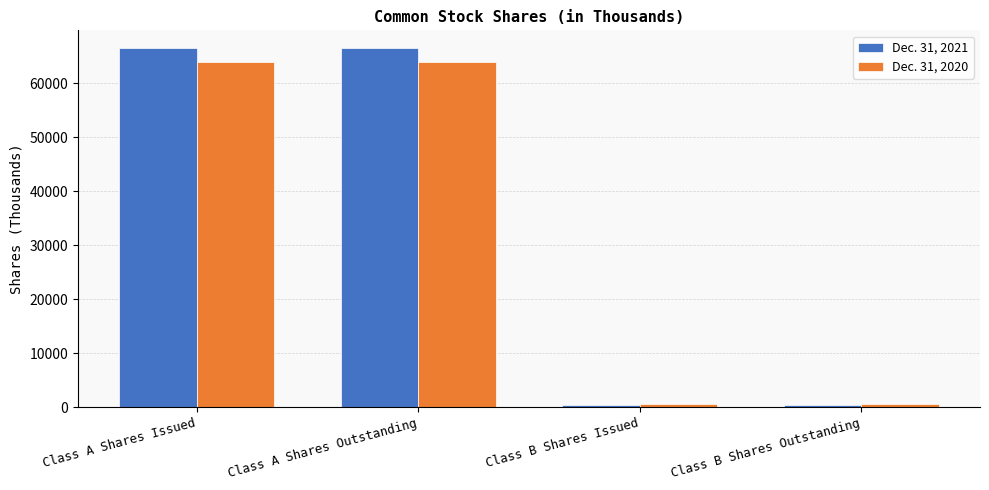

How many groups of bars are there?

4